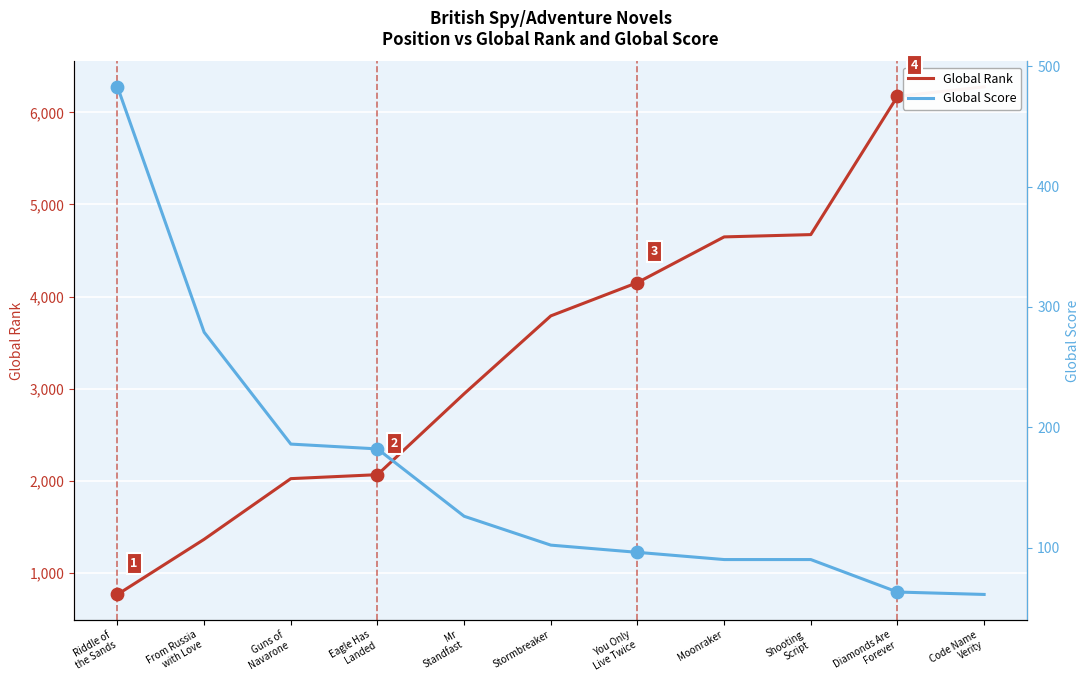

Which series has the largest total across all categories?

Global Rank